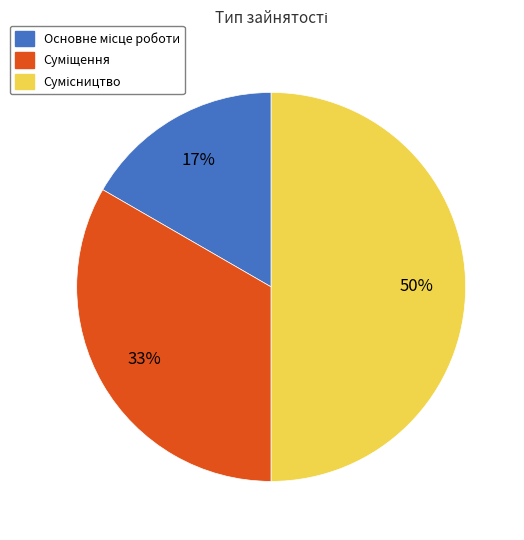

To the nearest percent, what is the difference between the largest and smallest slice percentages?

33%